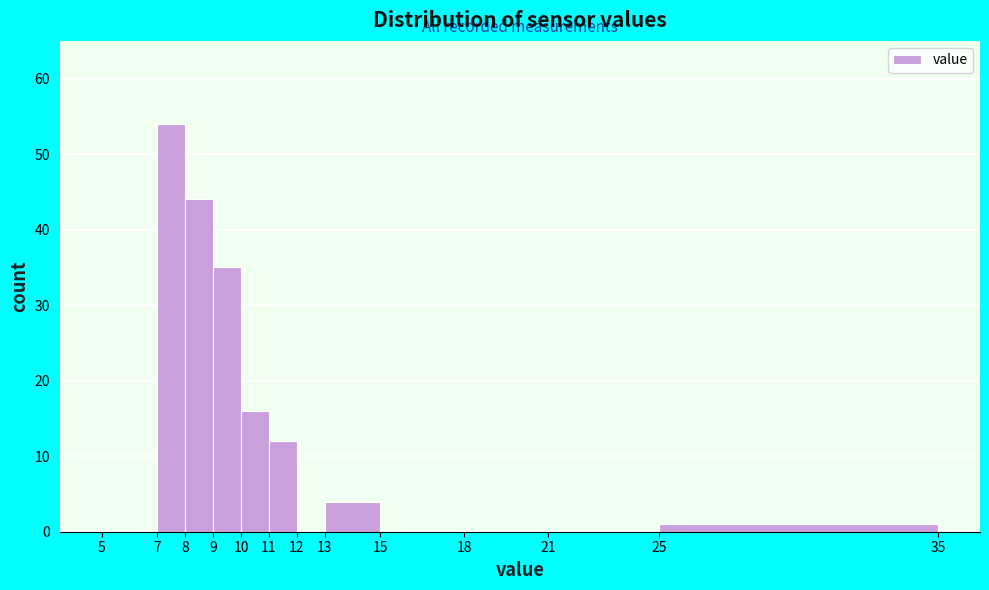

Reading left to right, transcribe this chart: for each bar, give the range it covers on the x-axis and its height. The values are not printed on the chart, so give them approximately, as read against the axis.

5 to 7: 0
7 to 8: 54
8 to 9: 44
9 to 10: 35
10 to 11: 16
11 to 12: 12
12 to 13: 0
13 to 15: 4
15 to 18: 0
18 to 21: 0
21 to 25: 0
25 to 35: 1